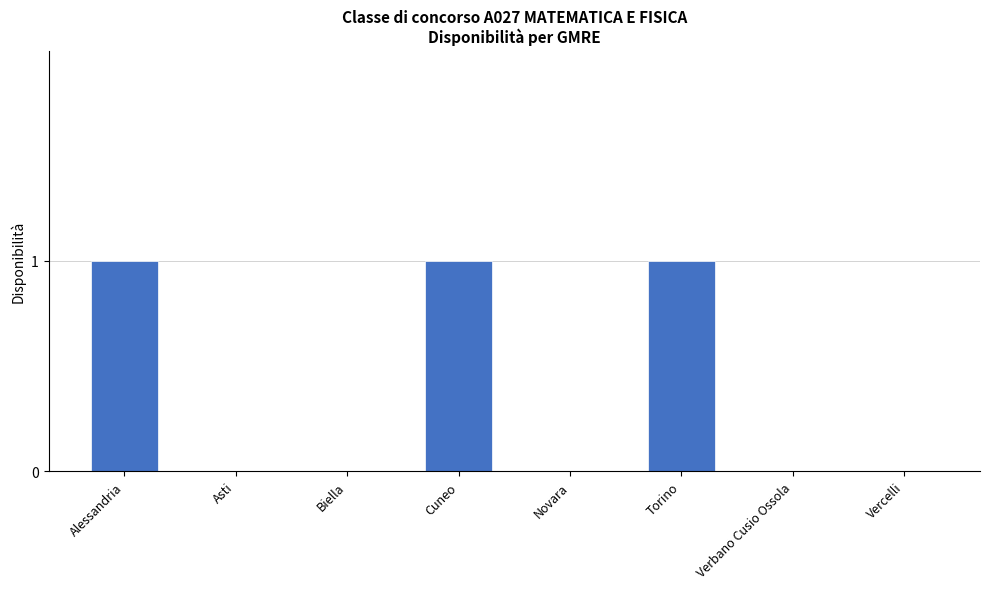

Reading left to right, transcribe all the data shown in this chart.

Alessandria=1	Asti=0	Biella=0	Cuneo=1	Novara=0	Torino=1	Verbano Cusio Ossola=0	Vercelli=0